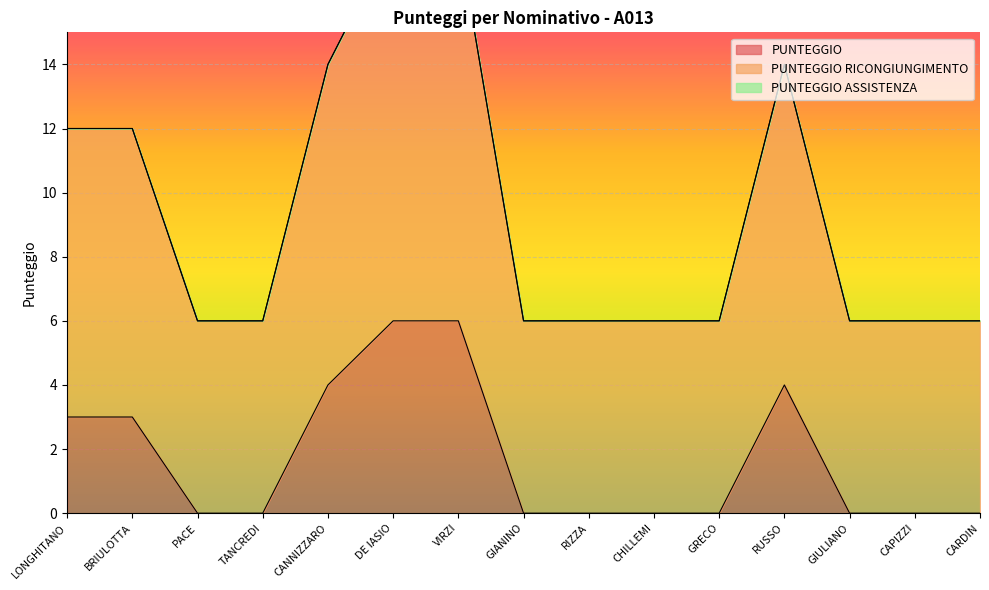

Rank the series by their average value, from highest to lowest.

PUNTEGGIO RICONGIUNGIMENTO, PUNTEGGIO